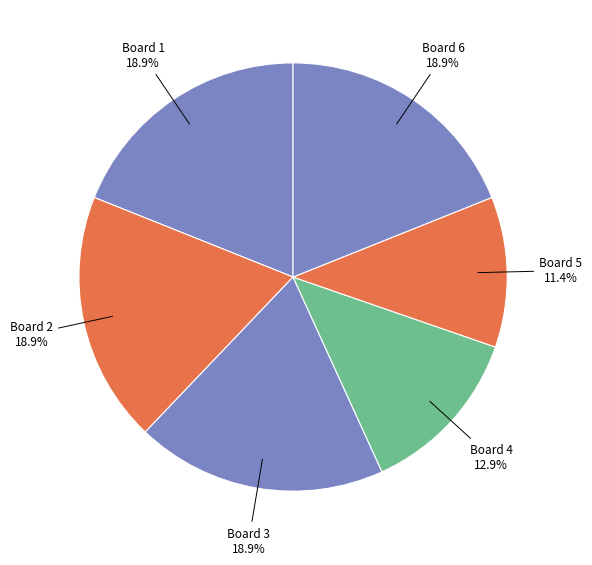

How many segments does this pie chart have?

6